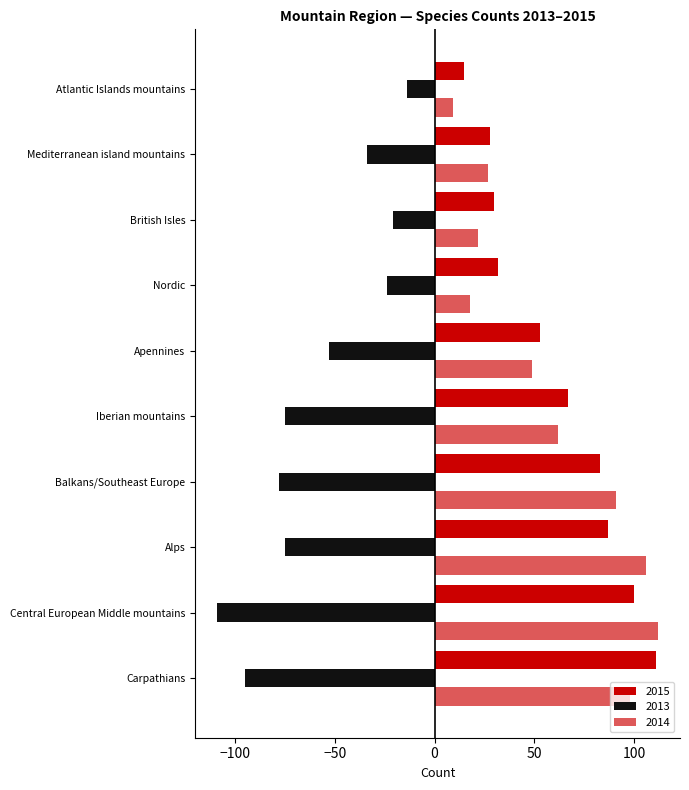

Which series has the largest total across all categories?

2015